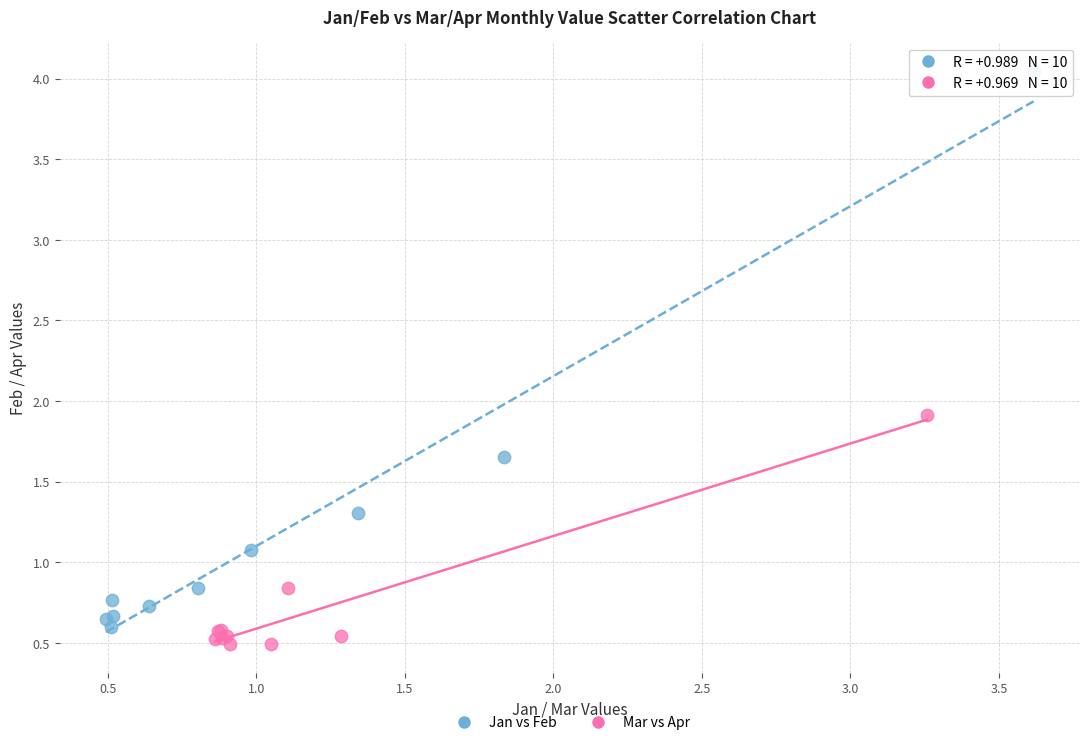

Which series has the largest Y range (max minus min)?

Jan vs Feb